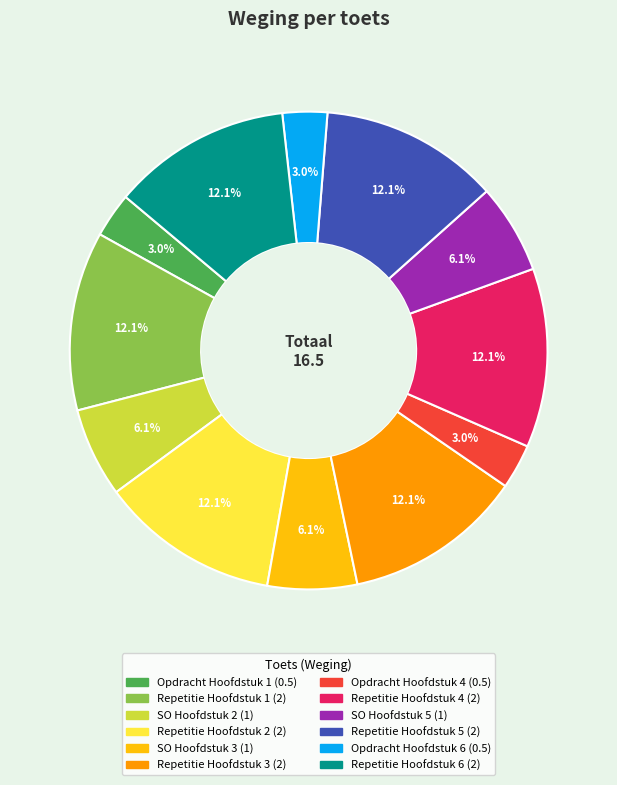

How many segments does this pie chart have?

12